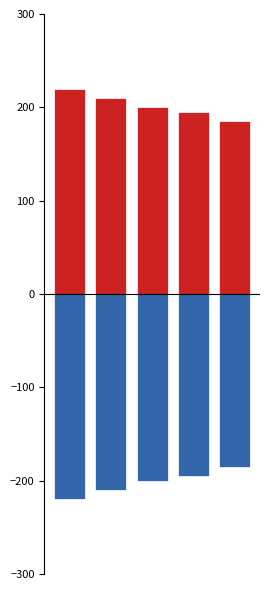

What is the value of the Never Caught (153789940) bar at the 1st from the left?

220